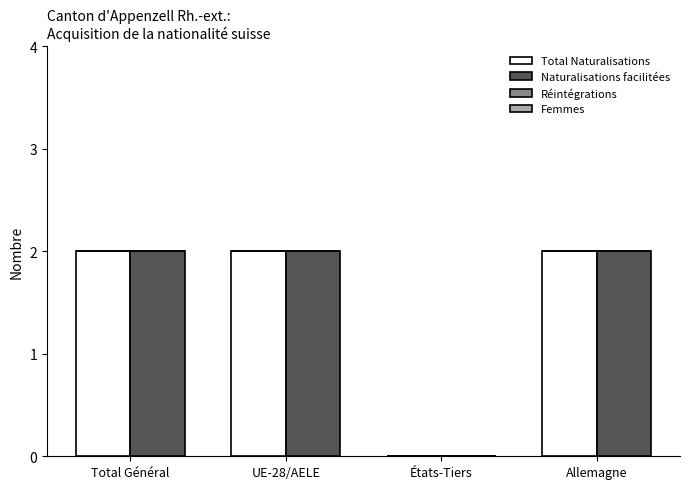

Is the value of Naturalisations facilitées at UE-28/AELE greater than the value of Total Naturalisations at États-Tiers?

Yes